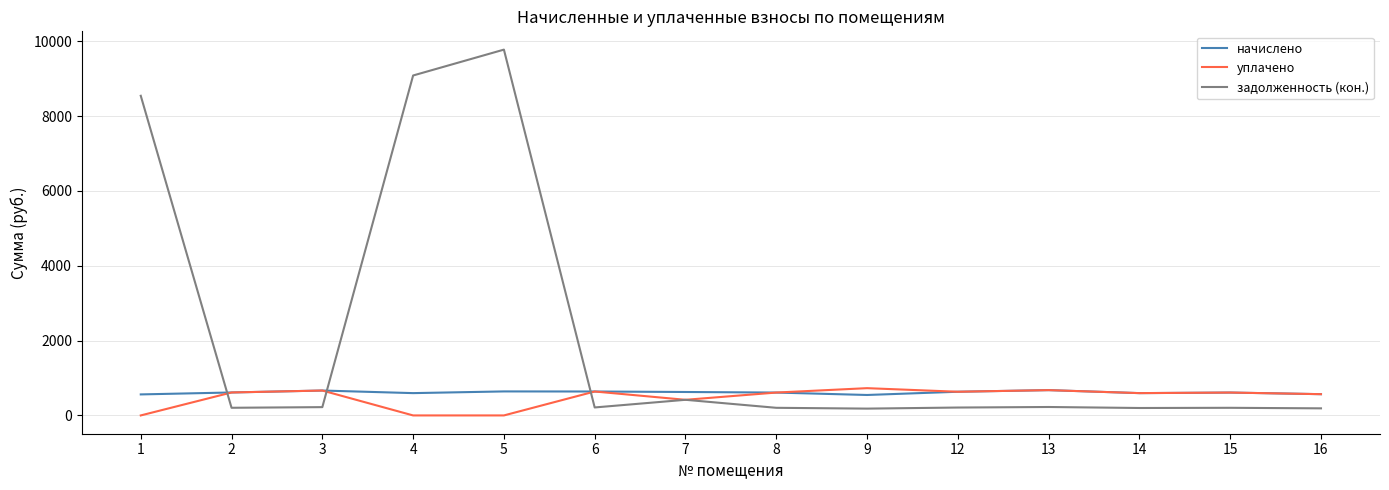

Between which two adjacent categories do начислено and задолженность (кон.) first intersect?

1 and 2